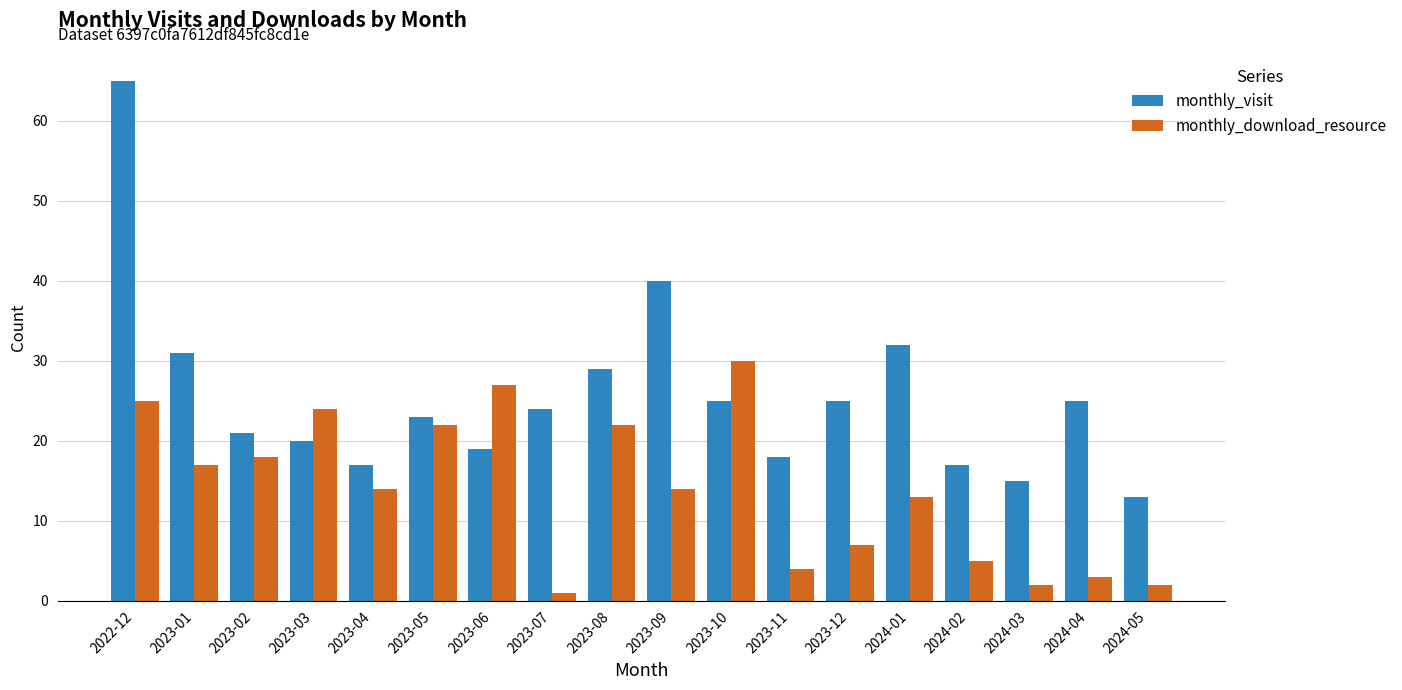

Which category has the highest value in the monthly_visit series?

2022-12